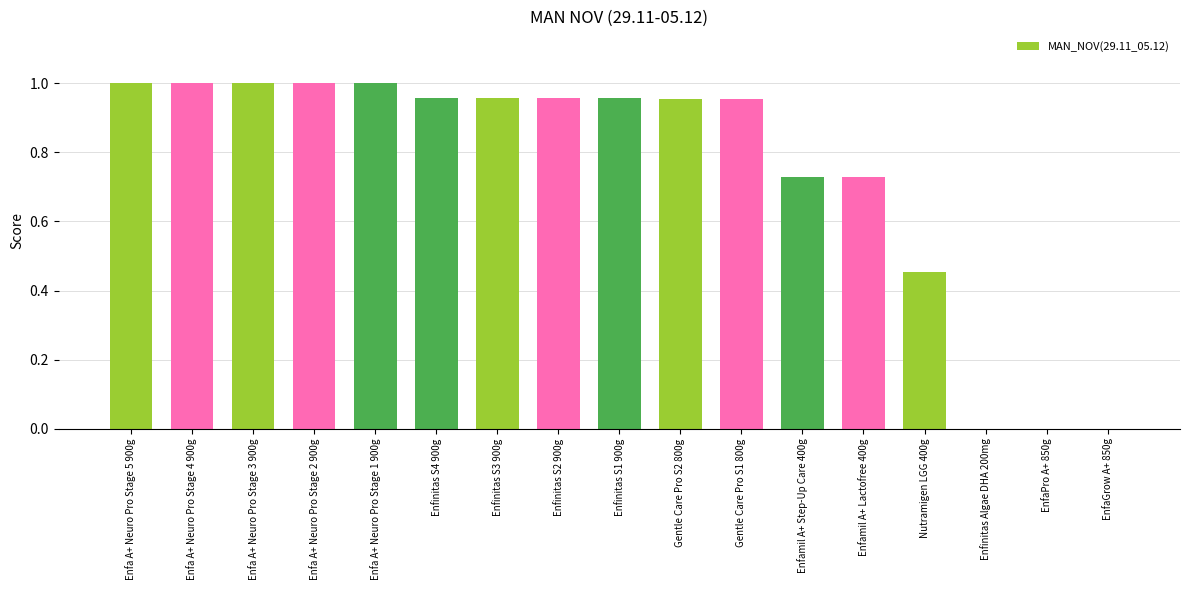

What is the sum of all values?

12.6